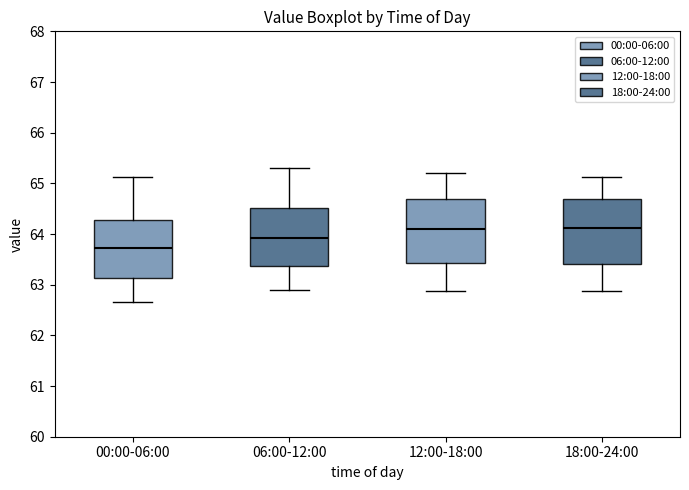

Where does the lower whisker of the box for 00:00-06:00 end on the y-axis? The values are not printed on the chart, so give them approximately, as read against the axis.

62.7